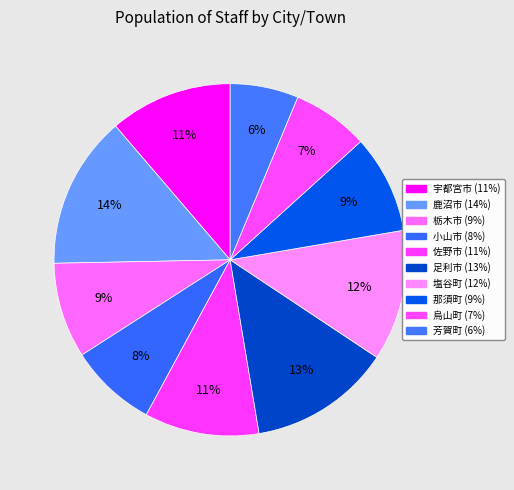

Count the number of slices in the pie.

10